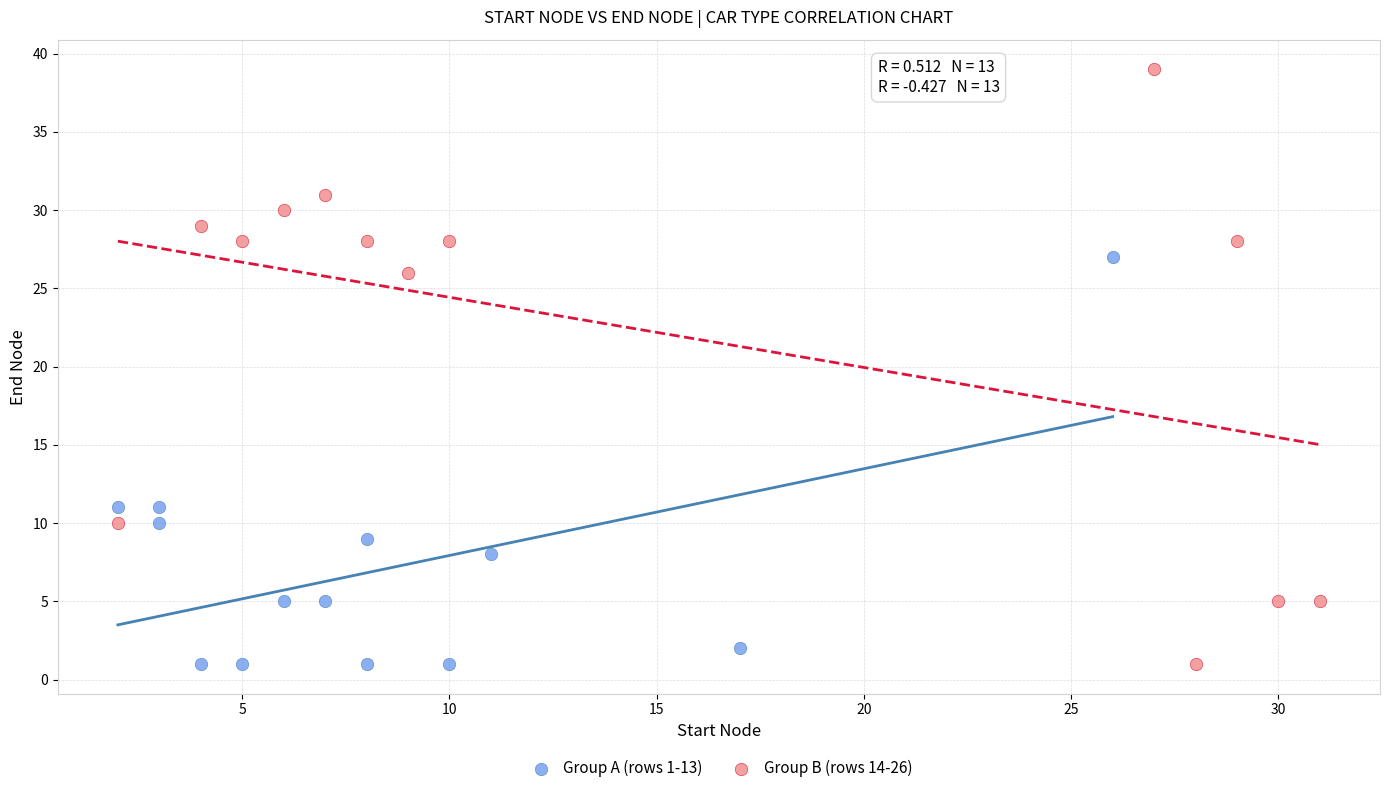

Which series has the widest spread of Y values?

Group B (rows 14-26)